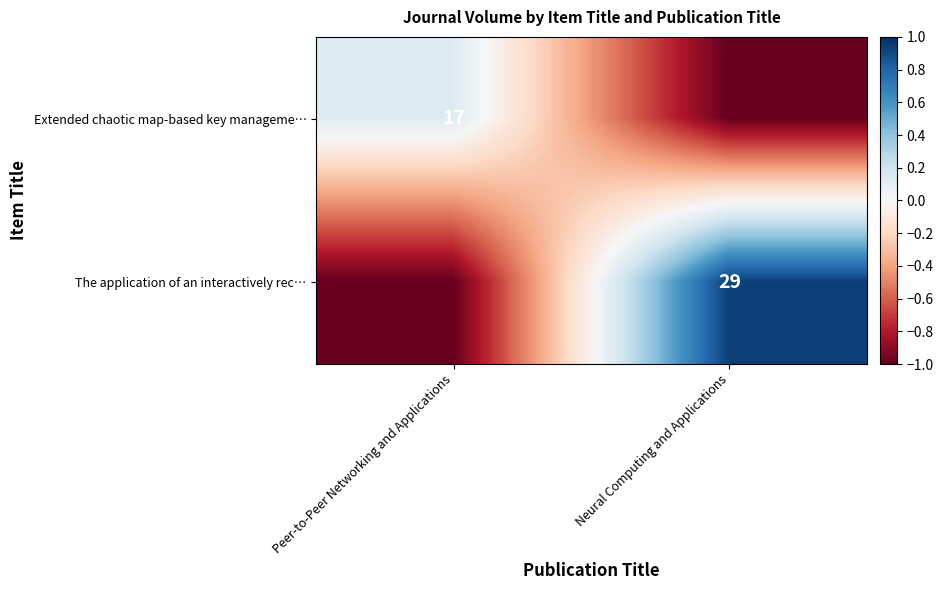

The value of Extended chaotic map-based key manageme… at Peer-to-Peer Networking and Applications is 28. True or false?

False